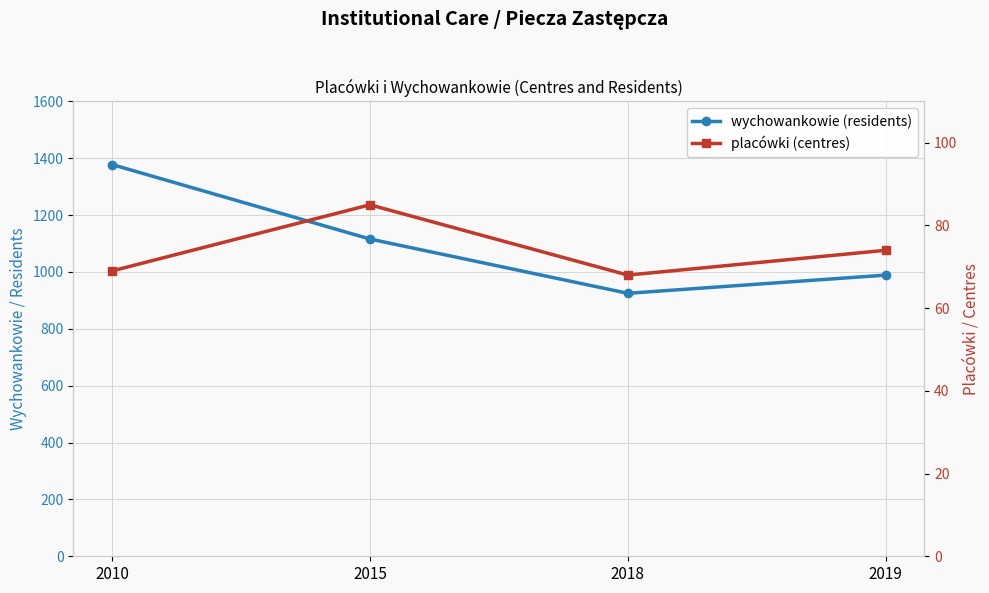

Which series changed the most between 2010 and 2019?

wychowankowie (residents)